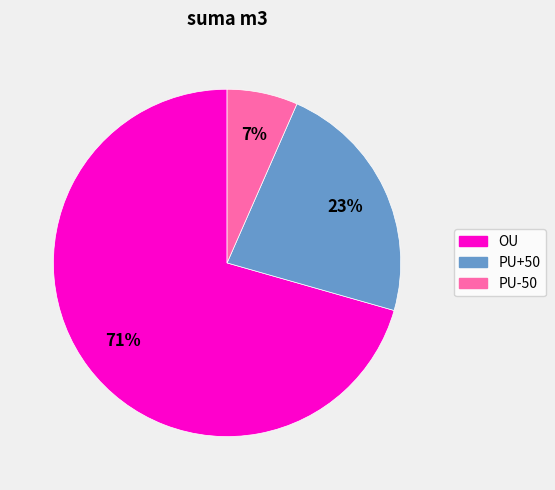

Is it true that OU is 56% of the pie?

False